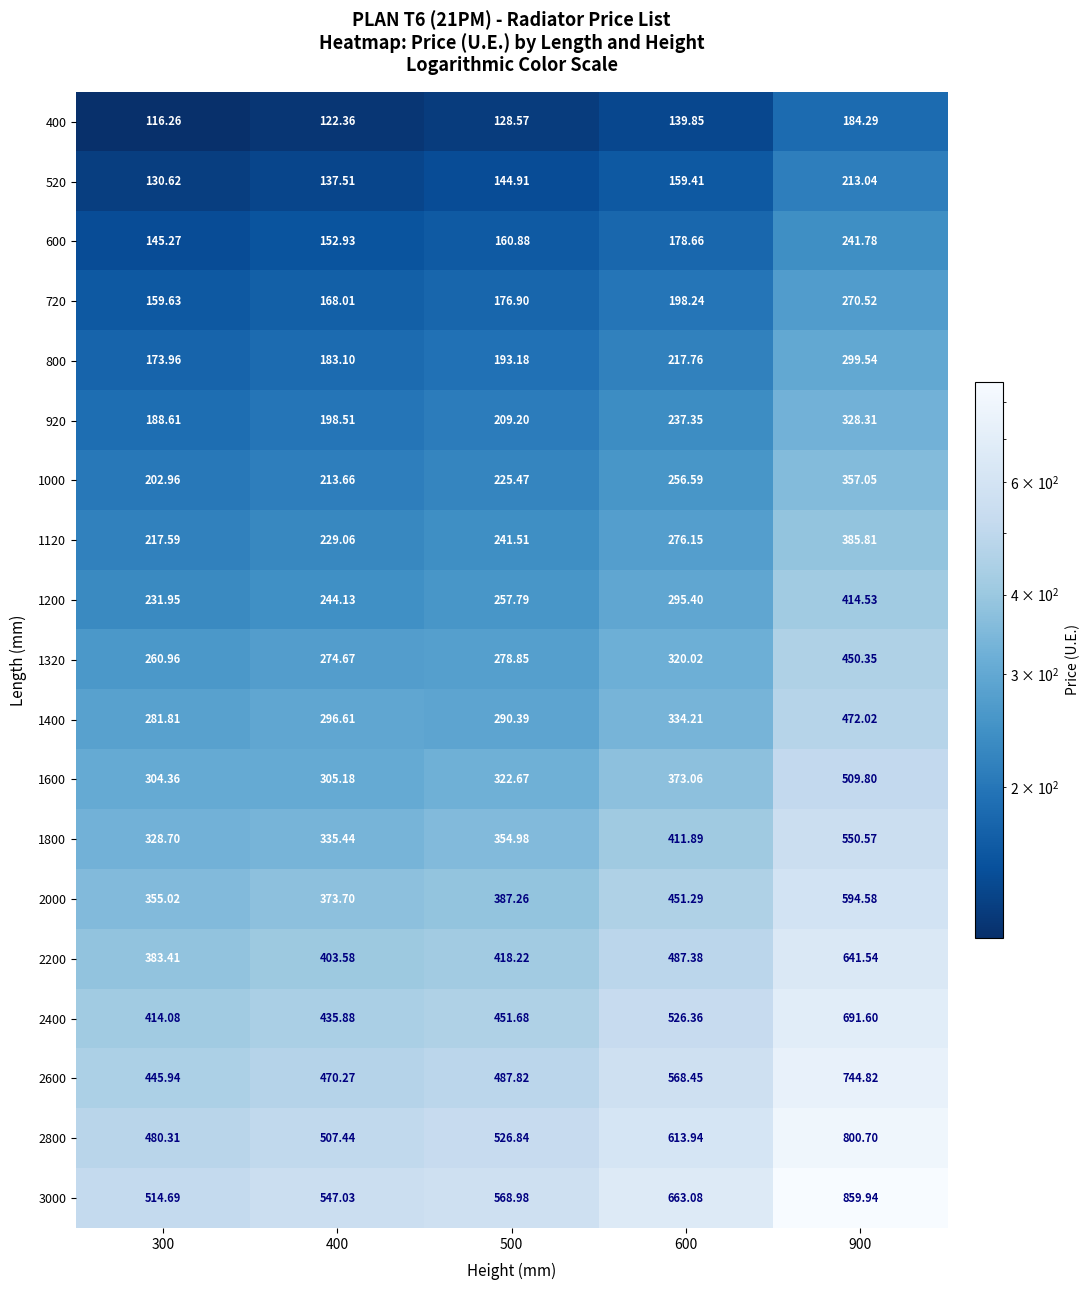

Which series has the largest range (max minus min)?

3000